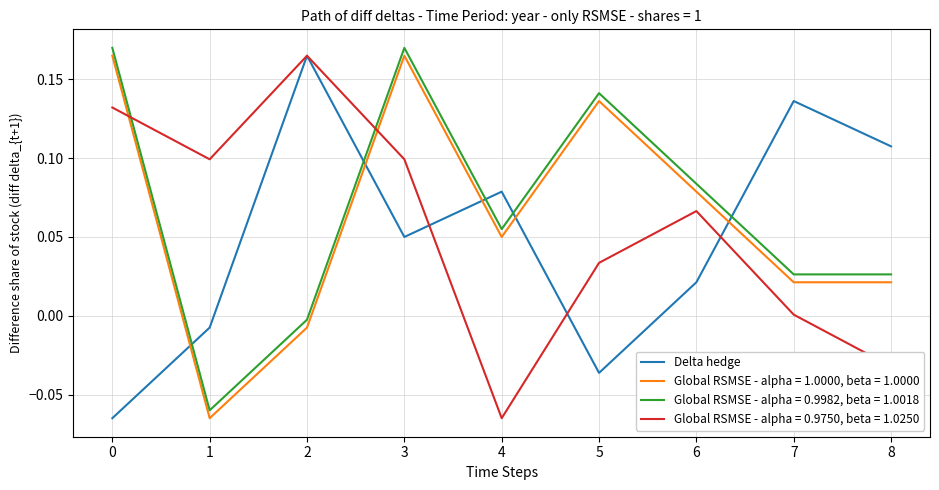

Rank the series at 0 from highest to lowest value.

Global RSMSE - alpha = 0.9982, beta = 1.0018, Global RSMSE - alpha = 1.0000, beta = 1.0000, Global RSMSE - alpha = 0.9750, beta = 1.0250, Delta hedge